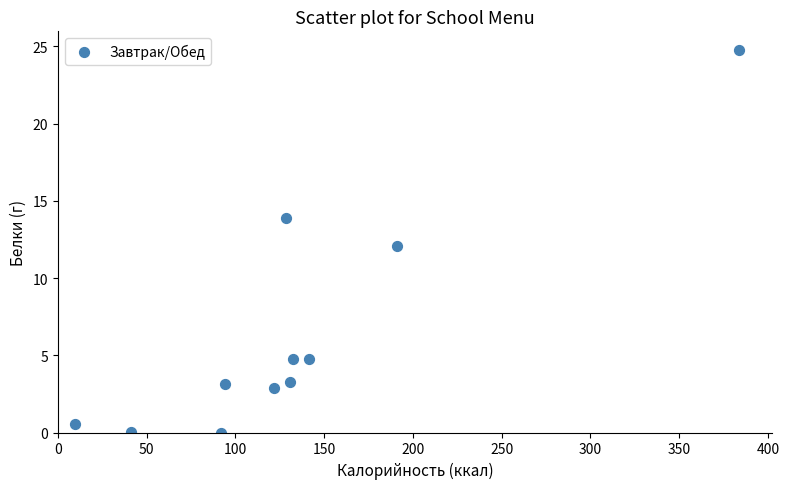

What is the average X value?

133.4